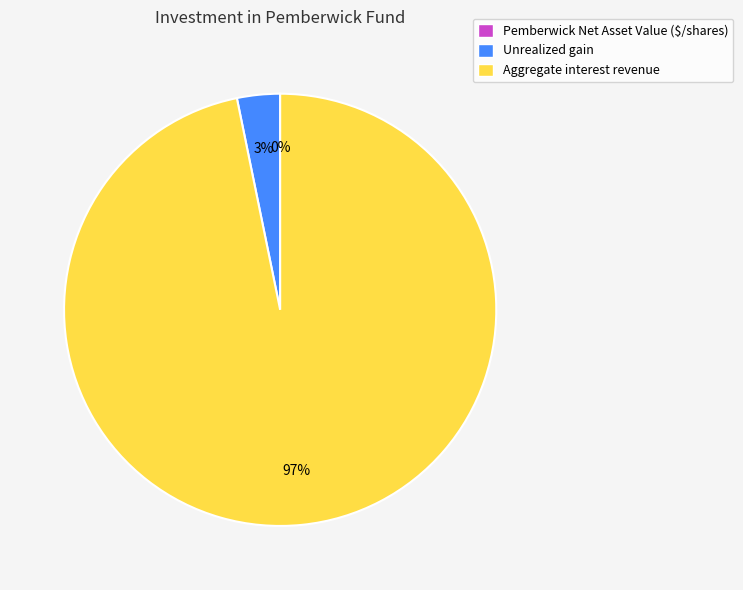

True or false: Unrealized gain accounts for 3% of the total.

True